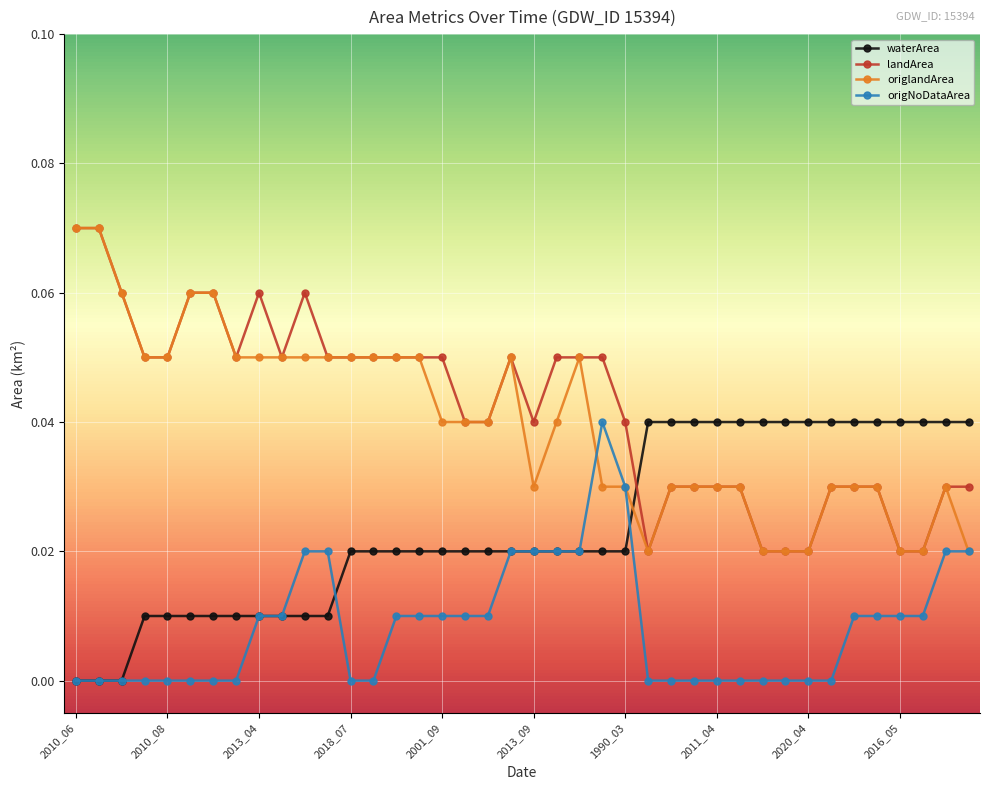

Does the chart have visible grid lines?

Yes